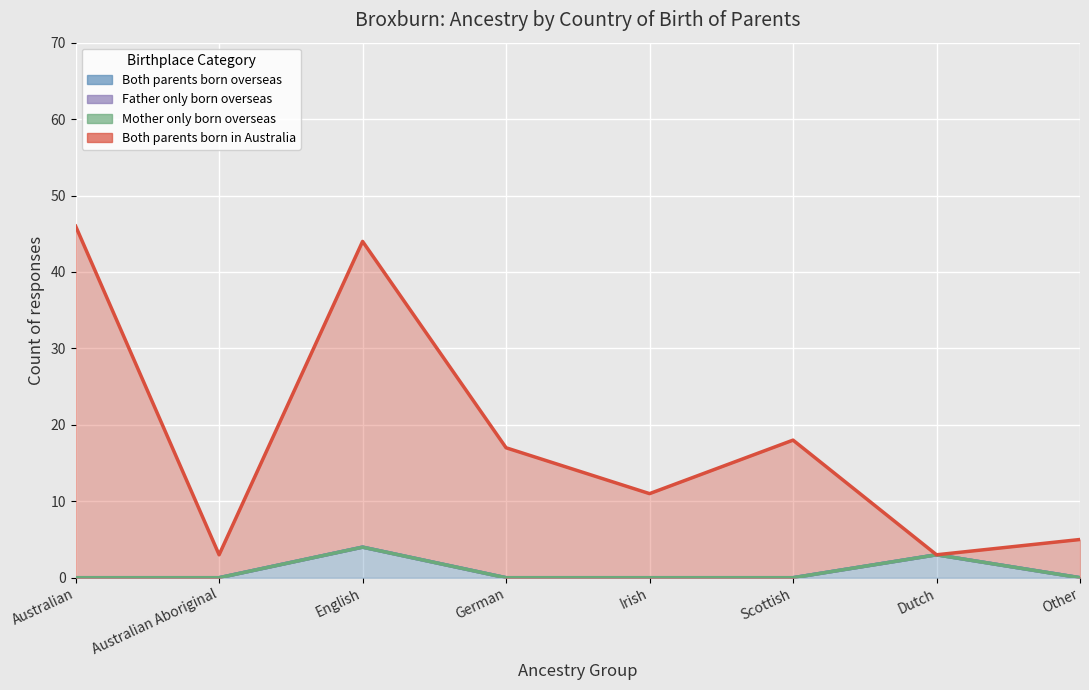

What is the difference between the second highest and minimum values in the Both parents born overseas series?

3